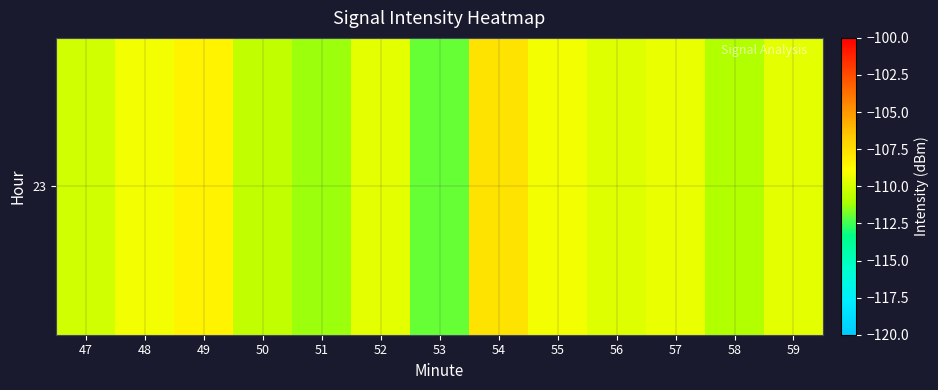

Reading left to right, what are all the values shown in this chart?

47=-110.1	48=-109.2	49=-108.4	50=-110.5	51=-111.3	52=-109.6	53=-112.0	54=-107.7	55=-109.2	56=-109.7	57=-109.4	58=-110.9	59=-109.6